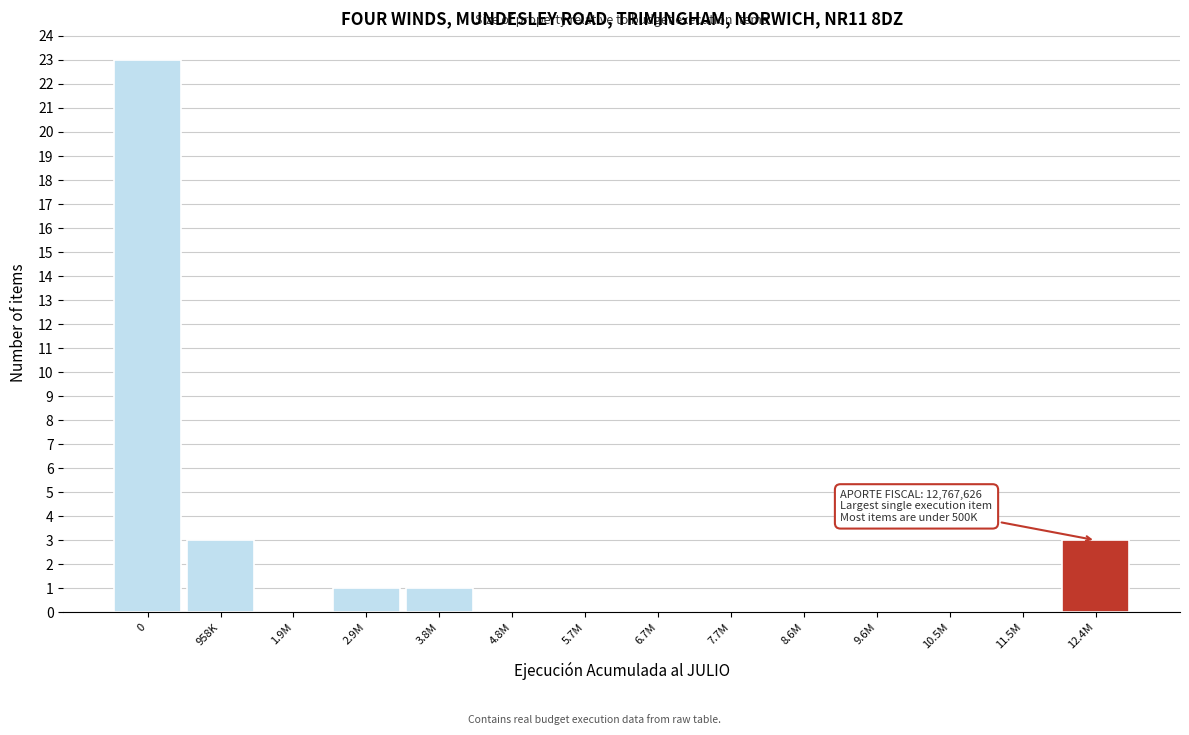

Reading left to right, extract all data points from this chart.

0=23	958K=3	1.9M=0	2.9M=1	3.8M=1	4.8M=0	5.7M=0	6.7M=0	7.7M=0	8.6M=0	9.6M=0	10.5M=0	11.5M=0	12.4M=3